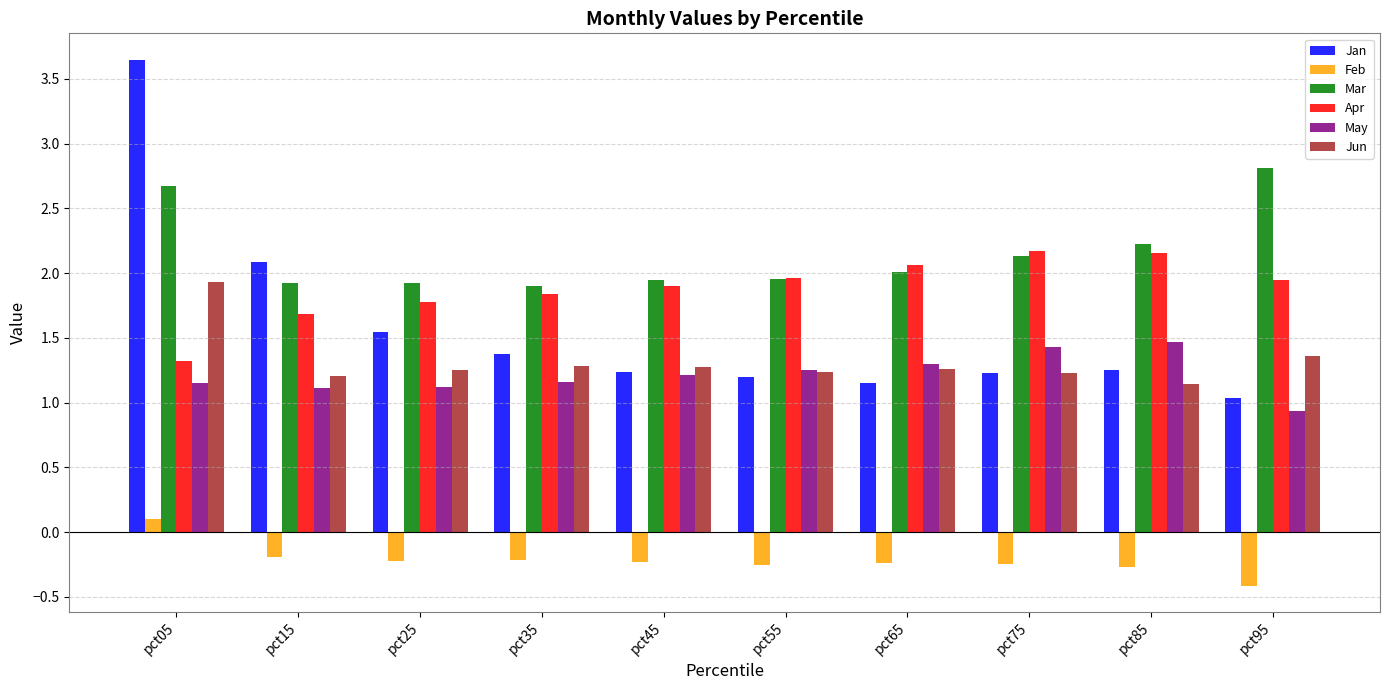

At which label does Feb first exceed 0?

pct05